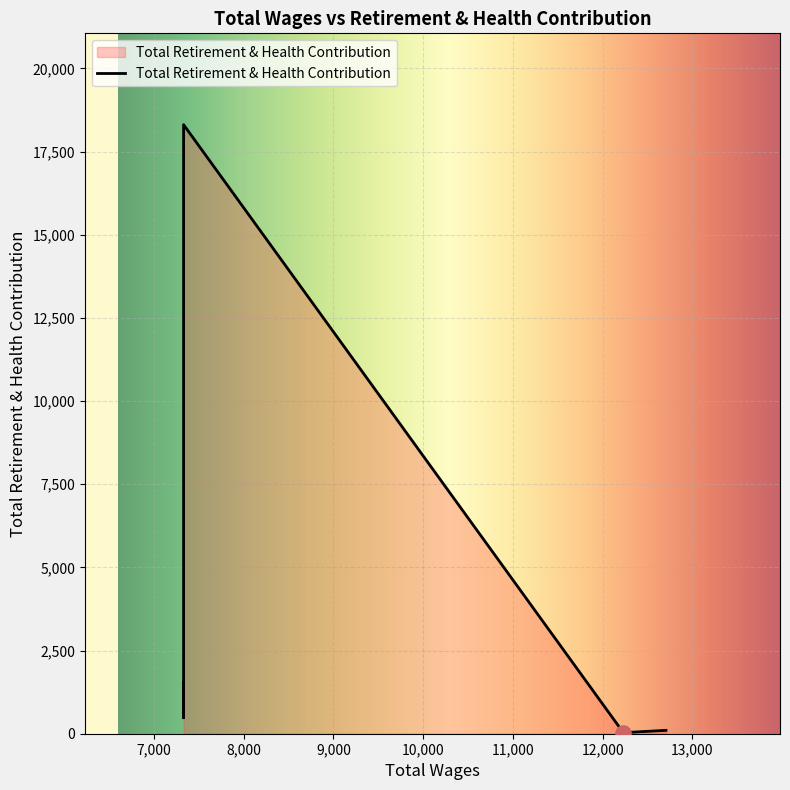

Which has a higher value, 12231.0 or 7331.0?

7331.0